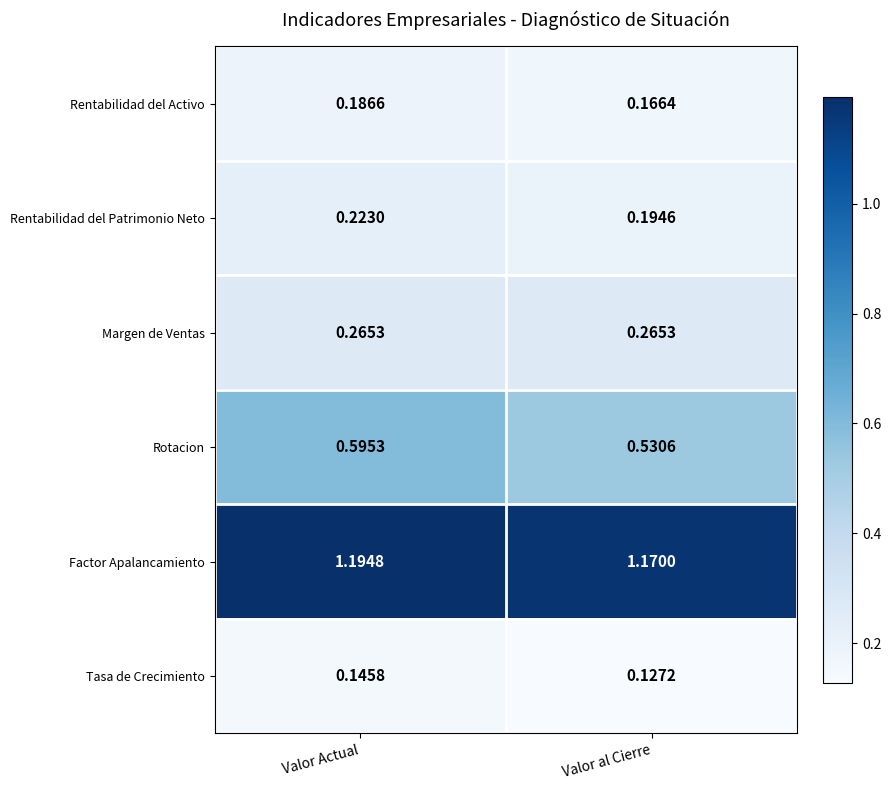

At Valor Actual, list the series in order from largest to smallest.

Factor Apalancamiento, Rotacion, Margen de Ventas, Rentabilidad del Patrimonio Neto, Rentabilidad del Activo, Tasa de Crecimiento